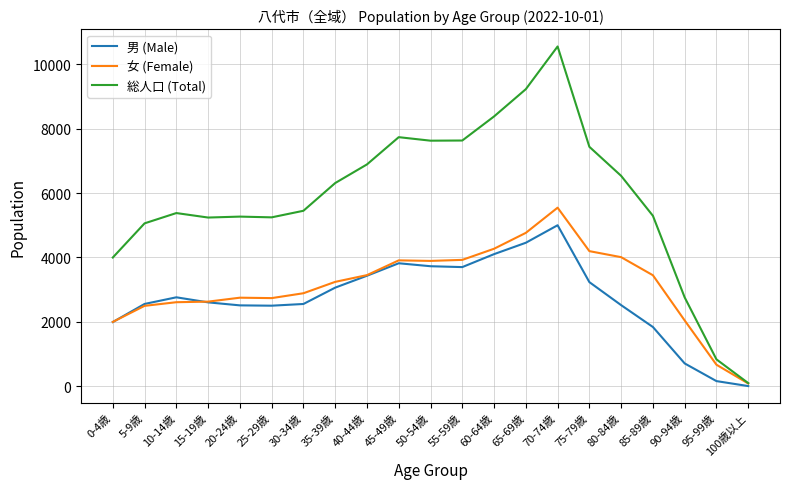

What is the sum of all 男 (Male) values?

57313